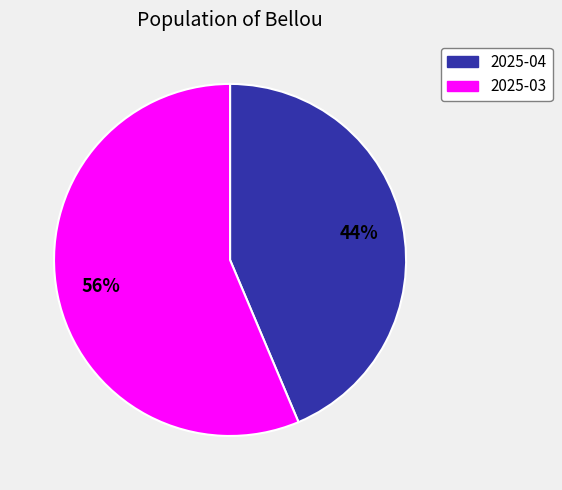

What is the ratio of the value at 2025-03 to the value at 2025-04?

1.3